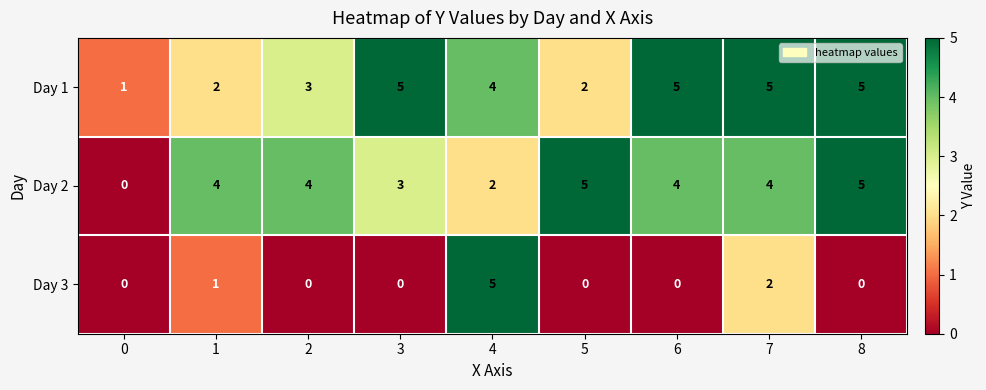

At how many categories does at least one series exceed 3?

8